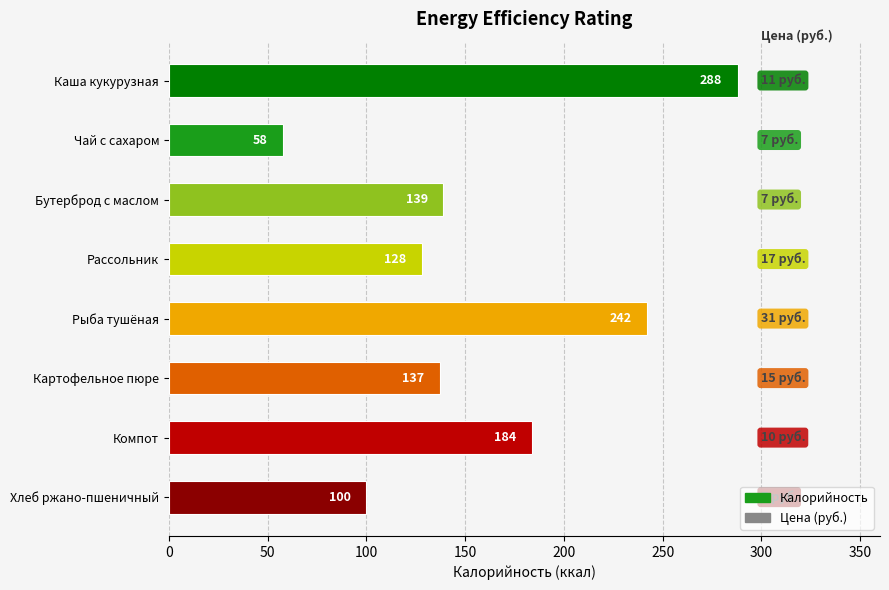

The chart shows a value of 60.8 at Хлеб ржано-пшеничный. True or false?

False